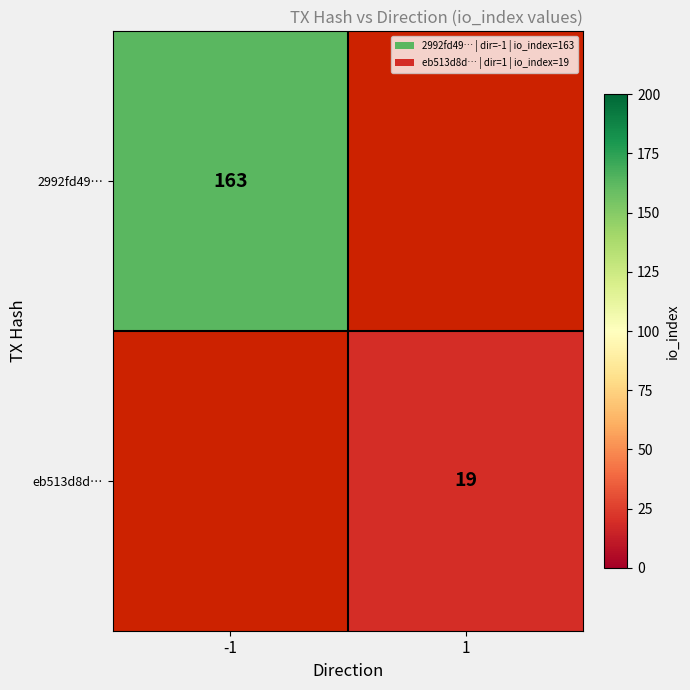

The eb513d8d… series shows 19 at 1. True or false?

True